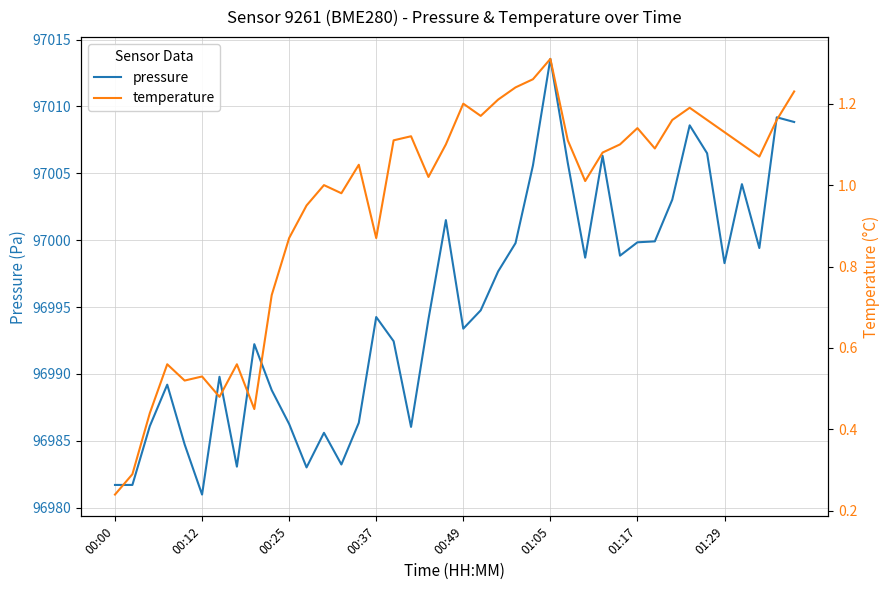

What is the lowest value of the pressure series?

96981.0